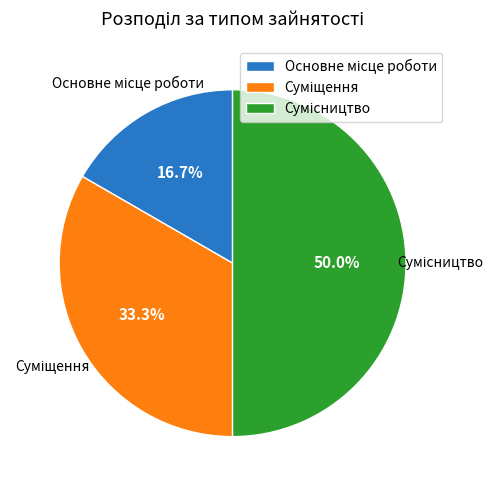

What is the smallest slice in the pie chart?

Основне місце роботи